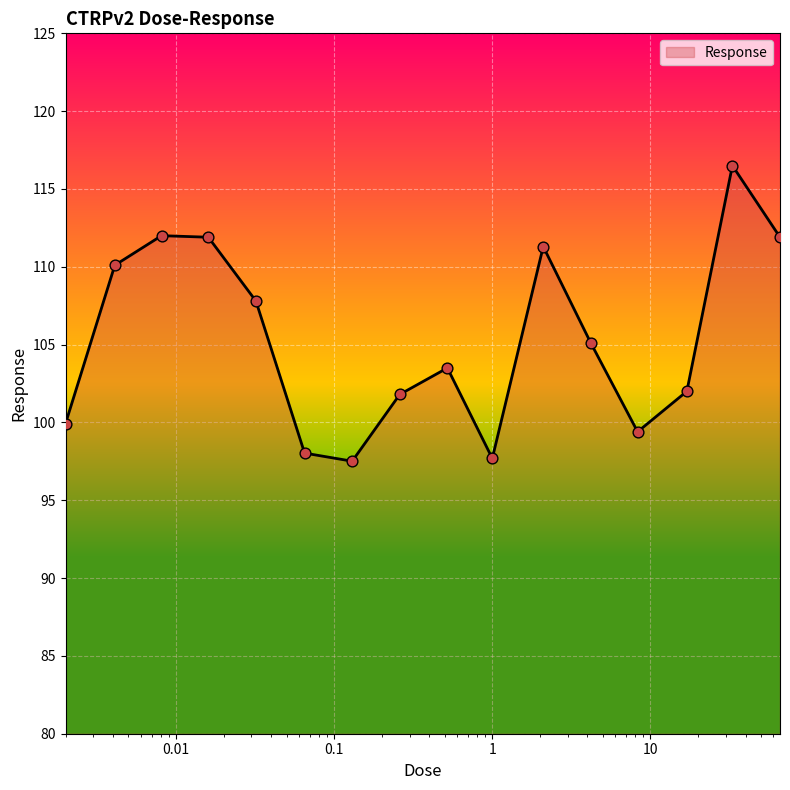

What is the smallest value displayed?

97.5